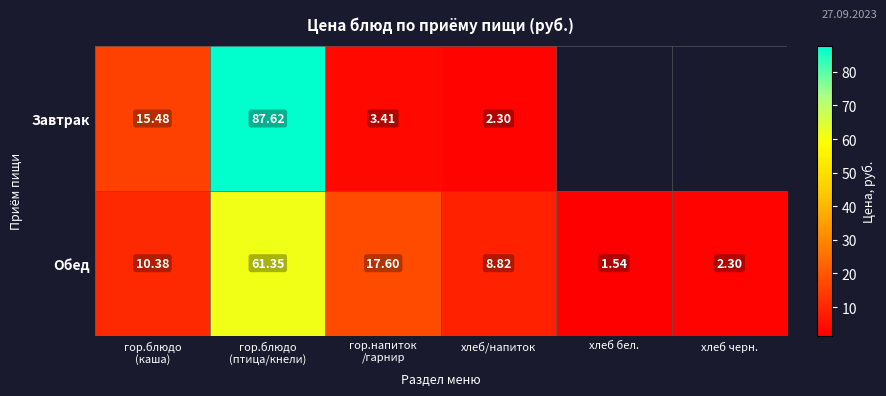

Is it true that Завтрак equals 7.2 at гор.блюдо (каша)?

False